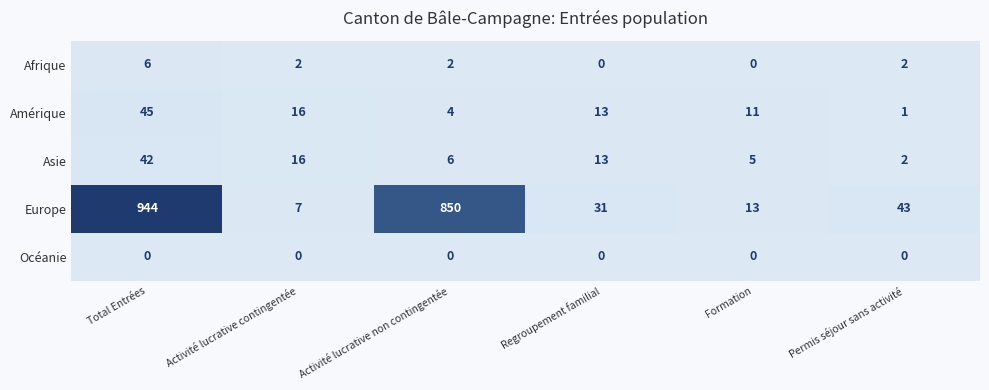

What is the total value across all series at Formation?

29